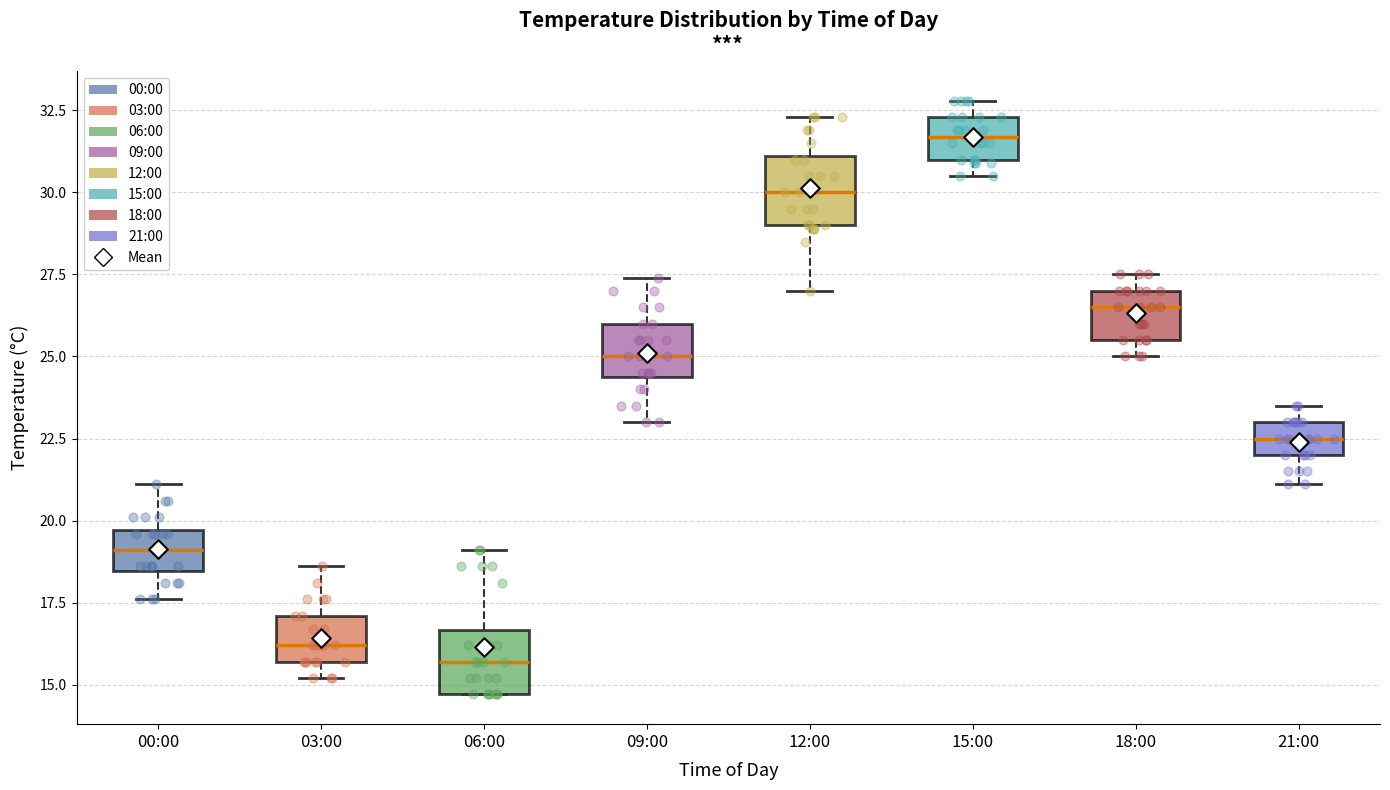

Which box has the lowest median line?

06:00